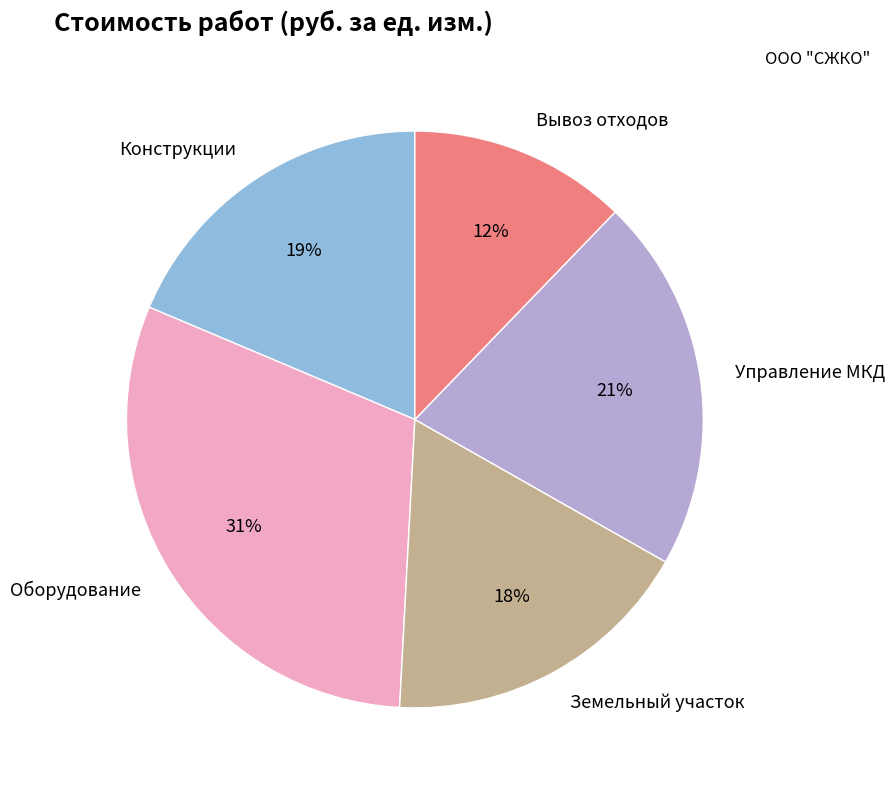

Which slice is the largest?

Оборудование